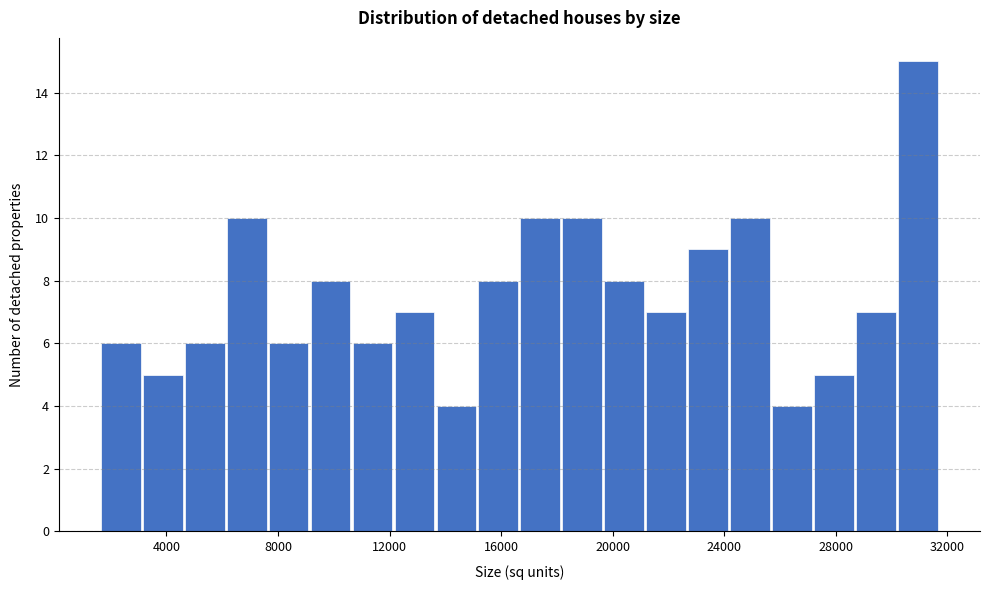

Around what value on the x-axis is the tallest bar? Give the approximate position of its centre, as read against the axis.

31000